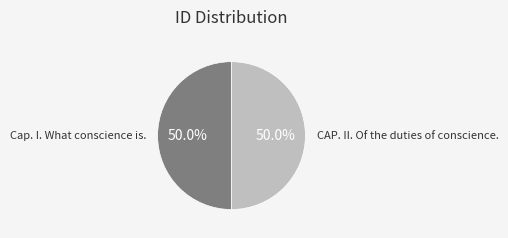

Approximately how many times larger is the value at Cap. I. What conscience is. compared to CAP. II. Of the duties of conscience.?

1.0